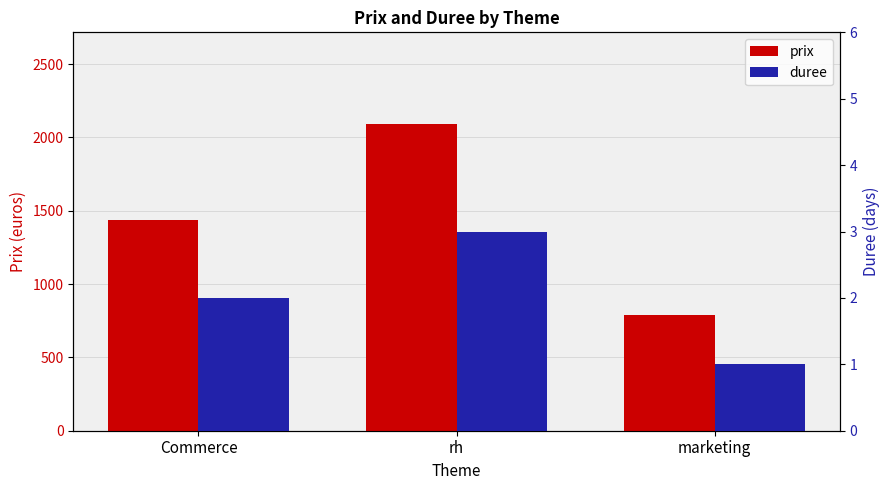

Reading right to left, list all the values displayed in this chart.

prix: 790	2090	1440
duree: 1	3	2